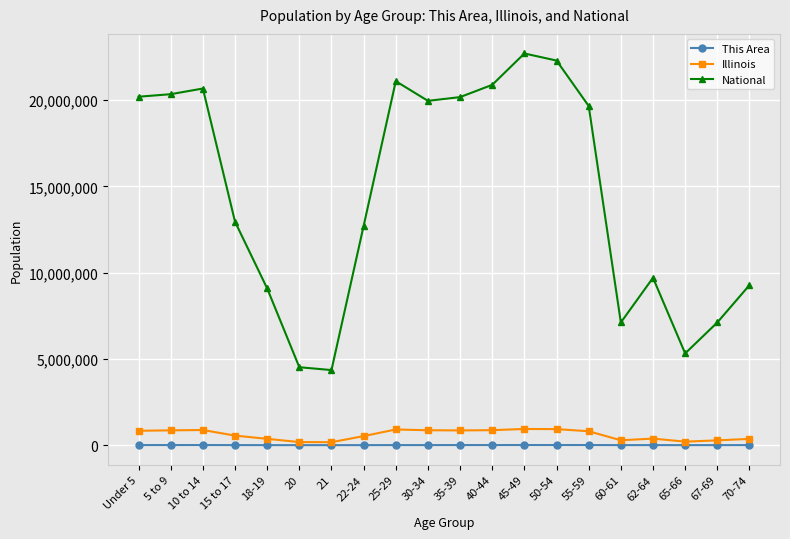

Which series has the largest total across all categories?

National